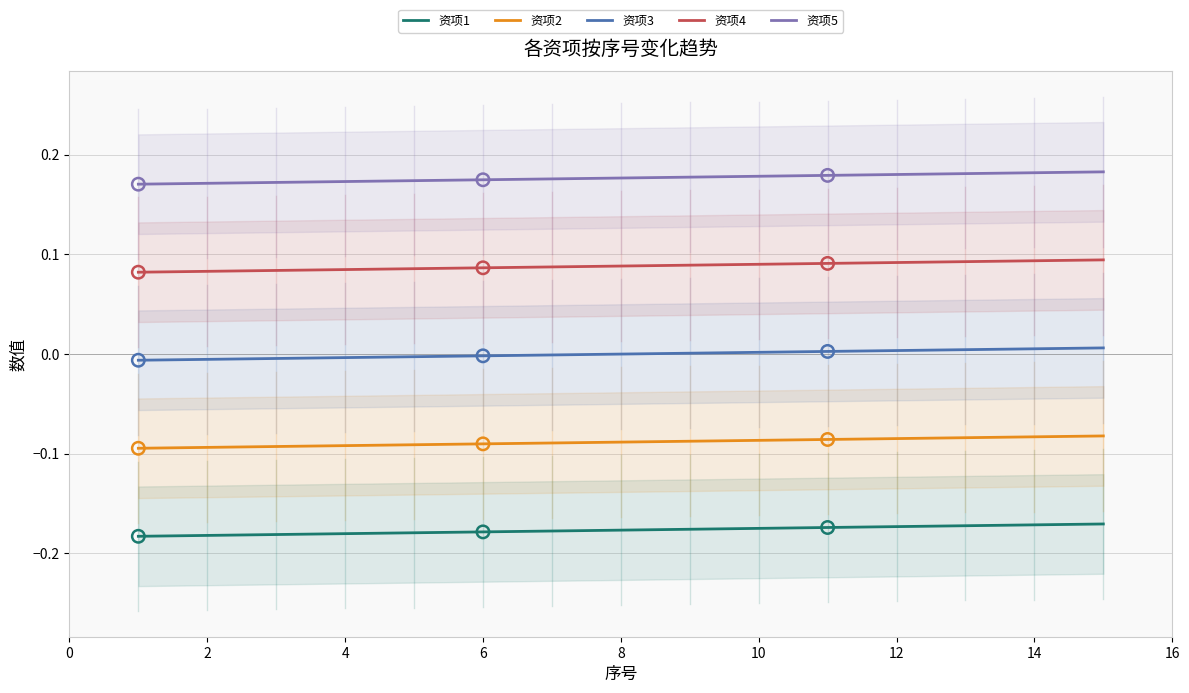

Which series contains the highest Y value?

资项5